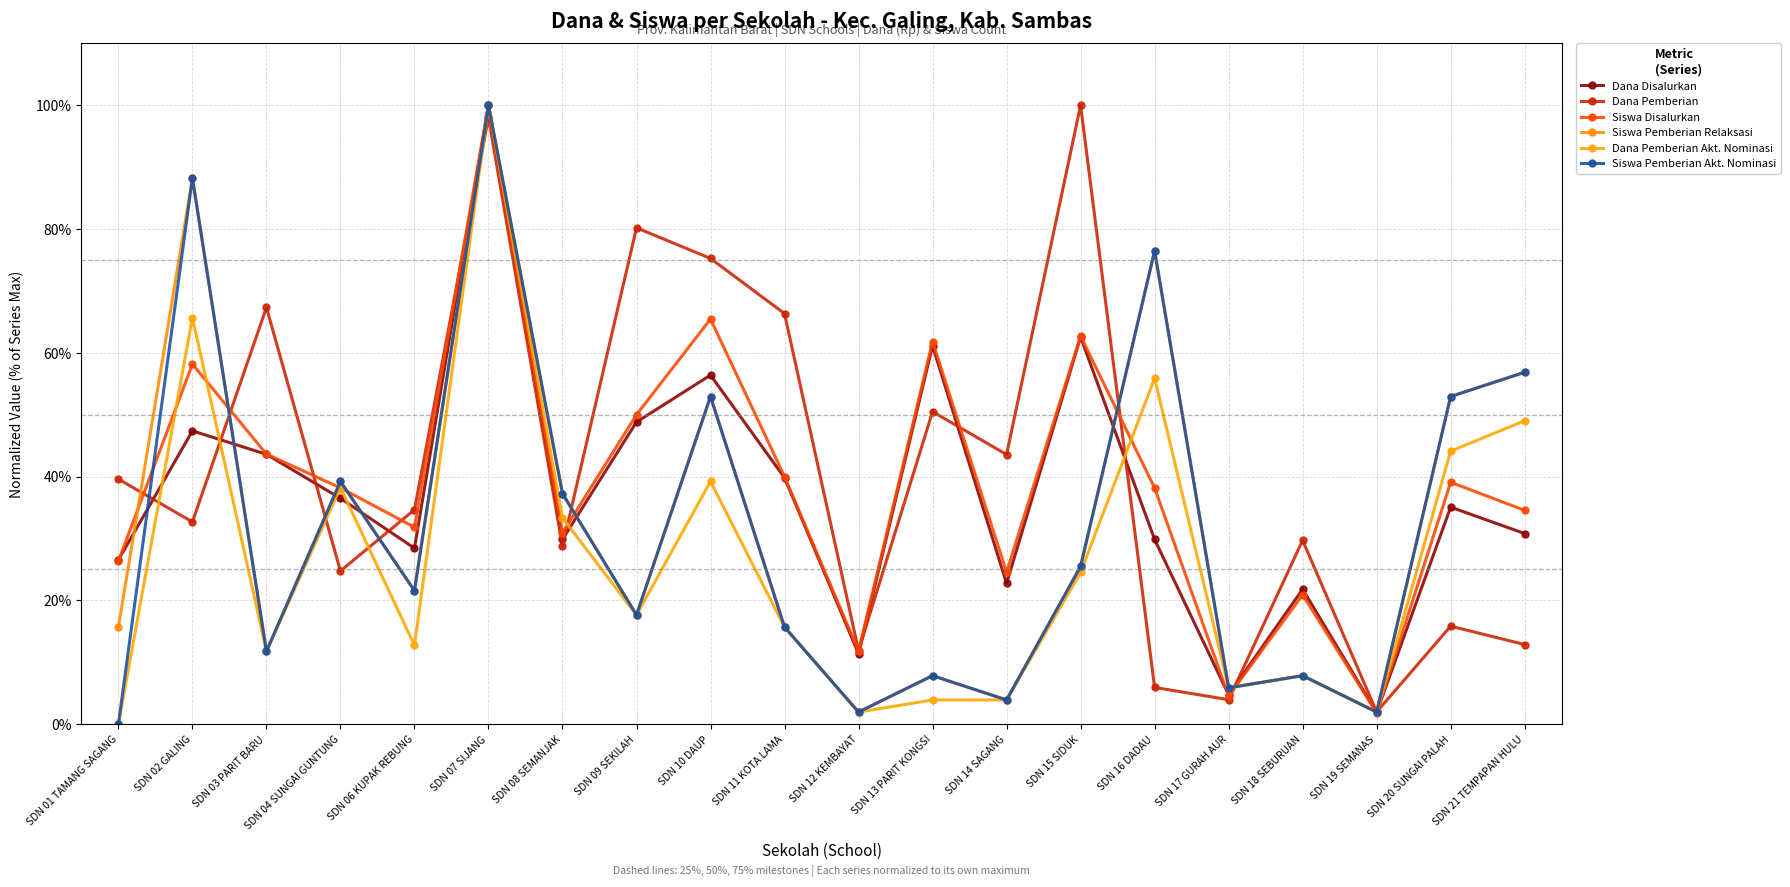

Where does the Siswa Disalurkan series first go above 38?

SDN 02 GALING